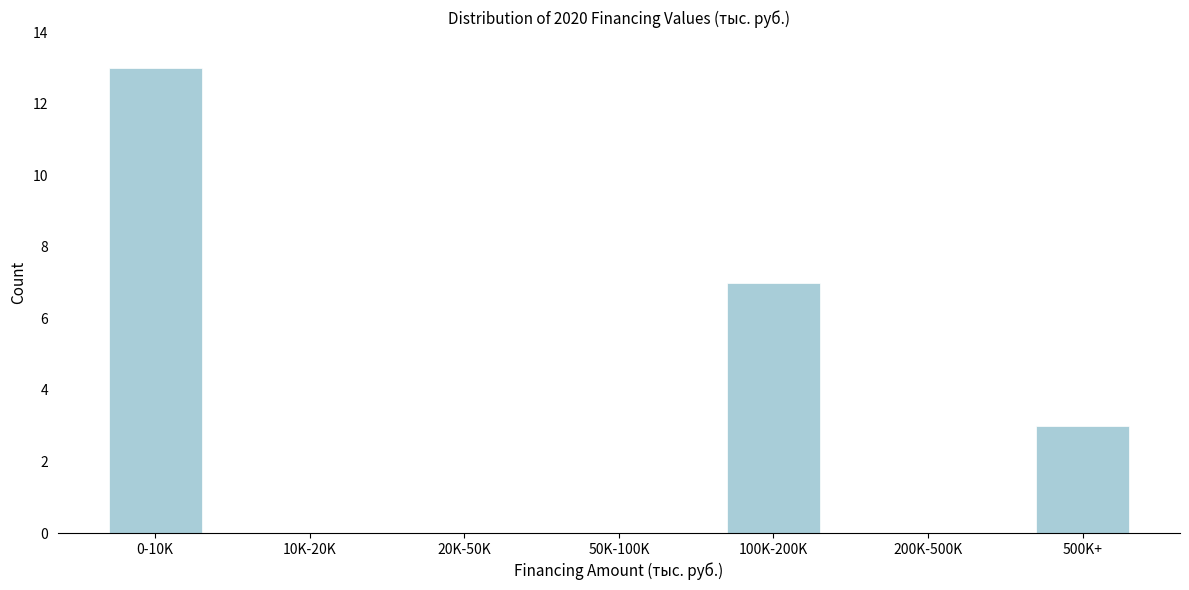

Reading left to right, transcribe all the data shown in this chart.

0-10K=13	10K-20K=0	20K-50K=0	50K-100K=0	100K-200K=7	200K-500K=0	500K+=3